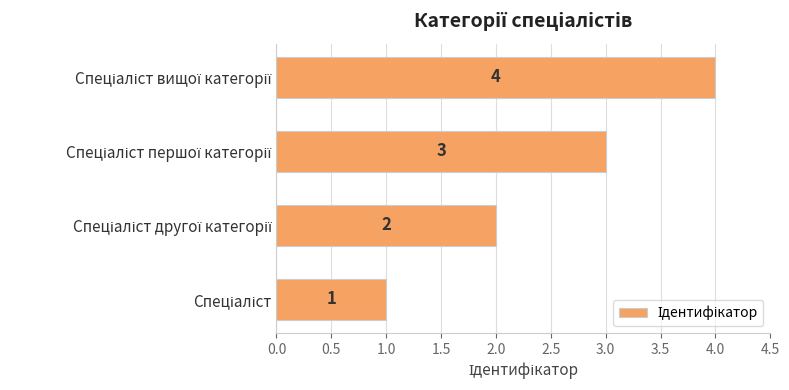

What is the sum of all values?

10